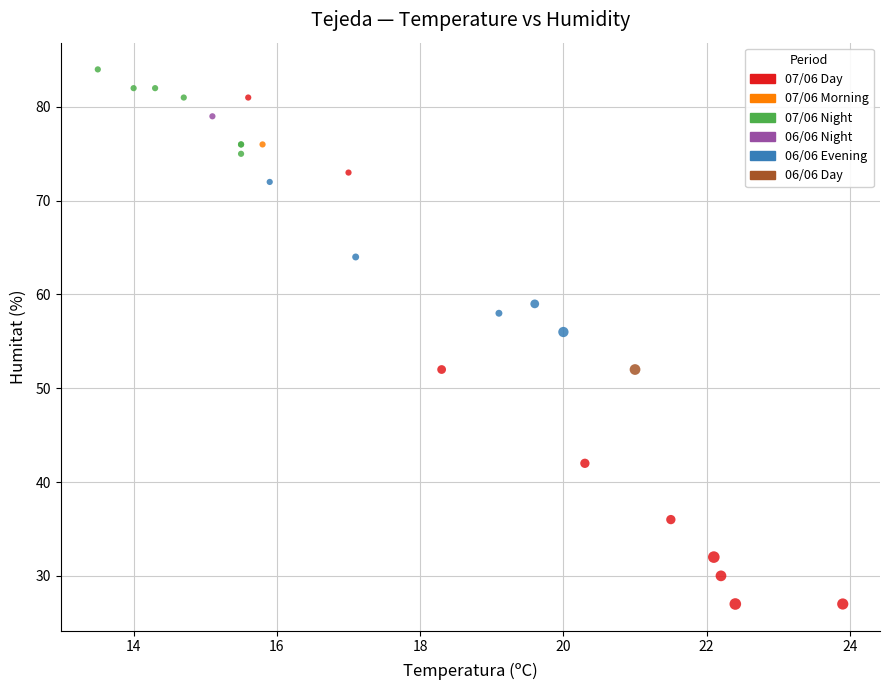

Which series contains the lowest Y value?

07/06 Day